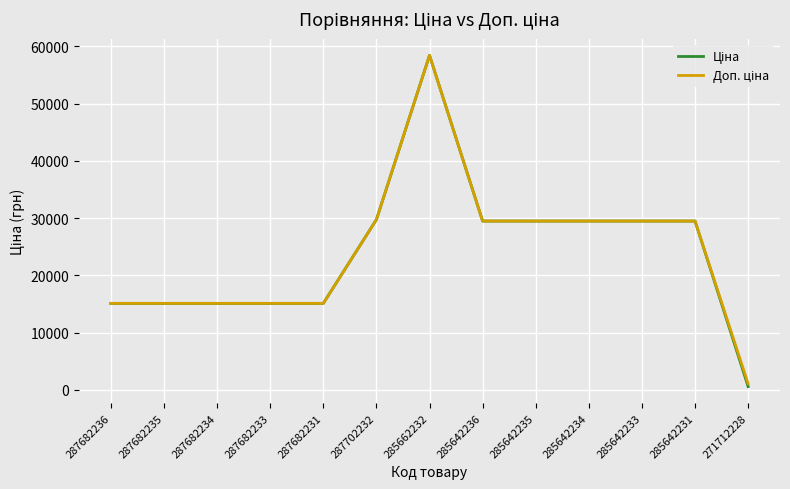

At which category is the sum across all series the highest?

285662232